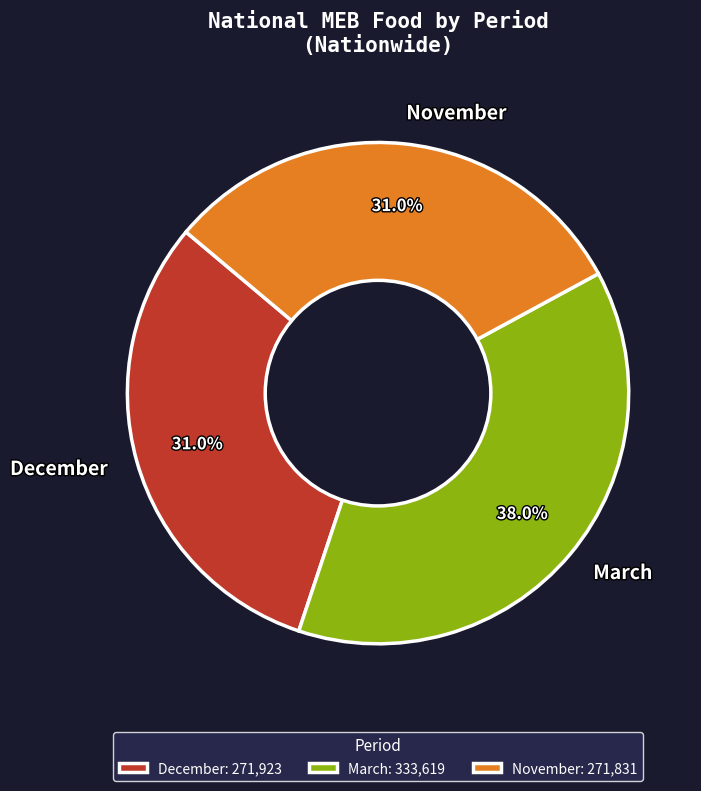

To the nearest percent, what percentage of the pie is December?

31%